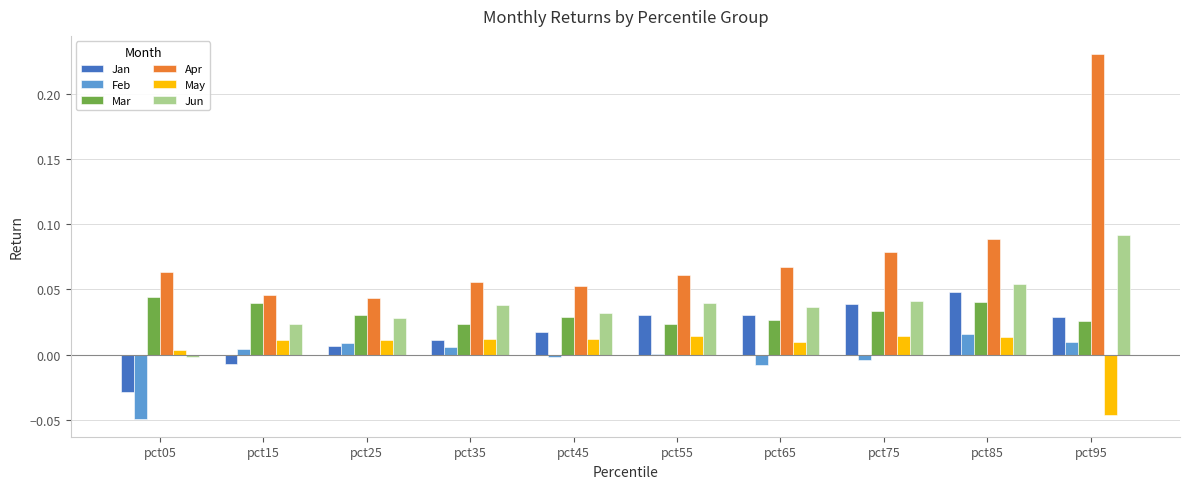

At which category does the chart reach its peak across all series?

pct95